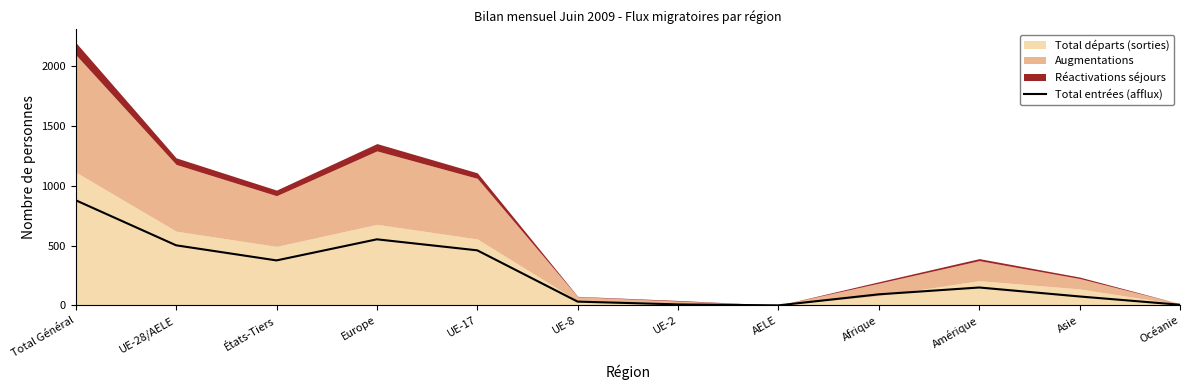

True or false: Total entrées (afflux) has a value of 878 at Total Général.

True